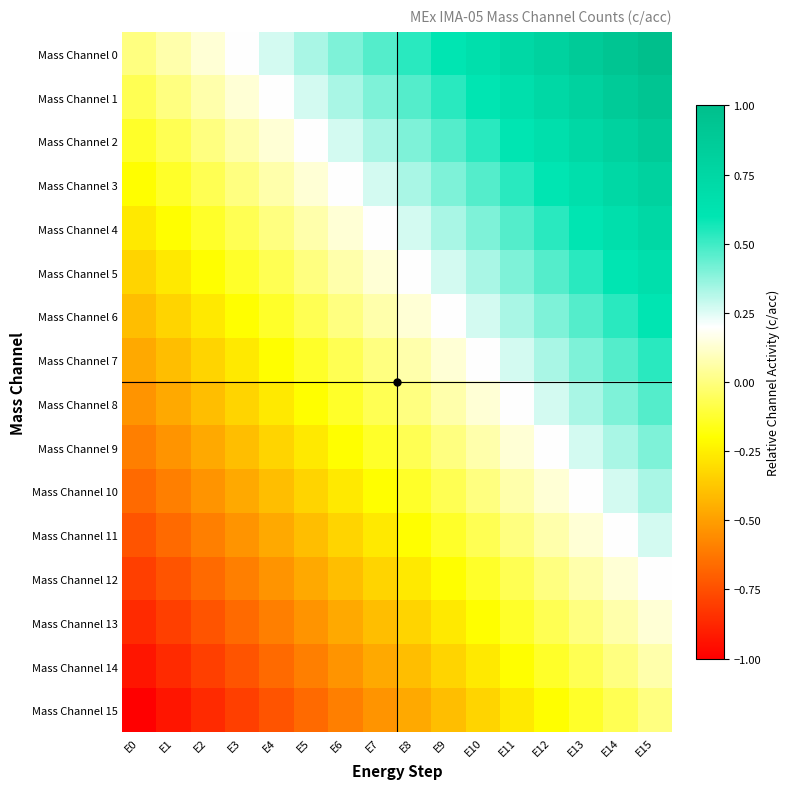

Between E8 and E0, which is larger?

E8